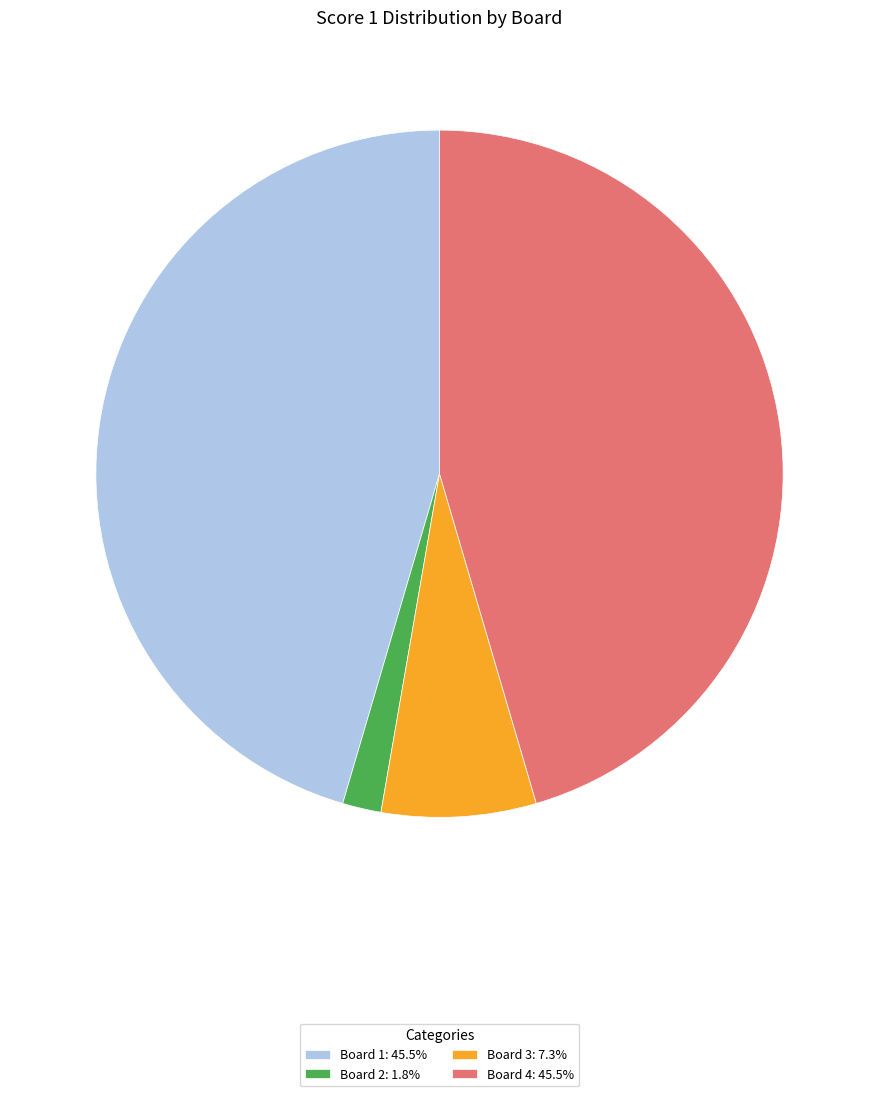

Is there a majority slice in this chart?

No